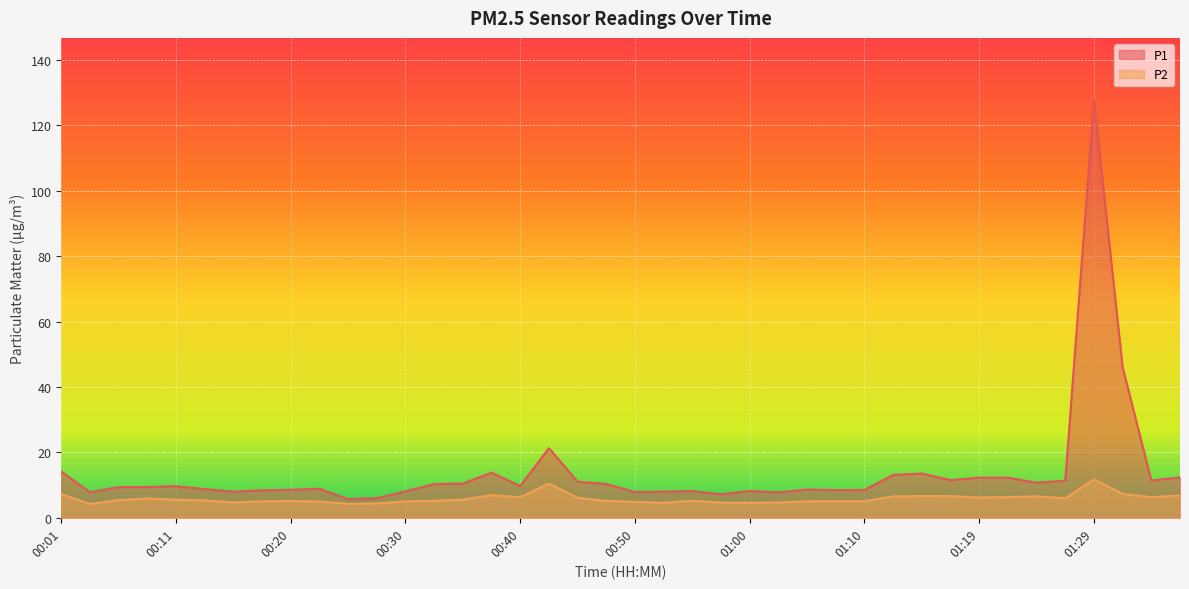

What is the difference between the maximum and second lowest values in the P2 series?

7.5